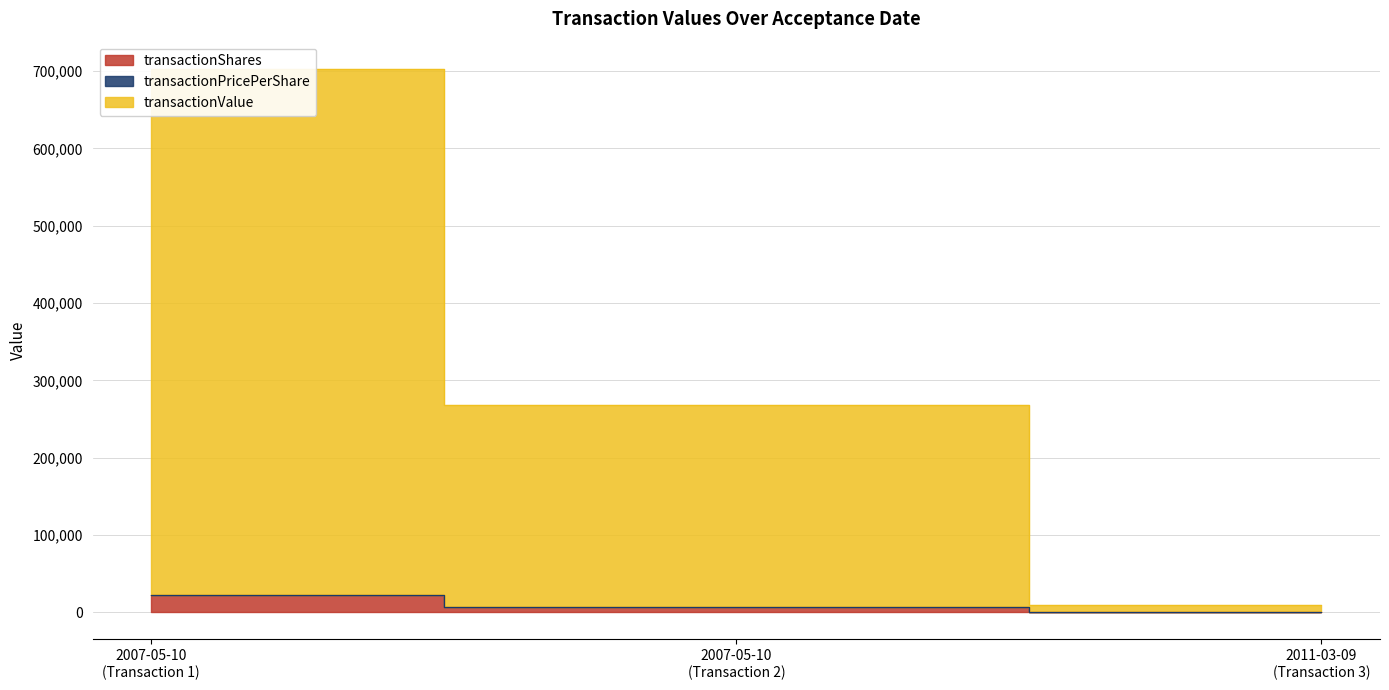

What is the average value of the transactionShares series?

9643.7